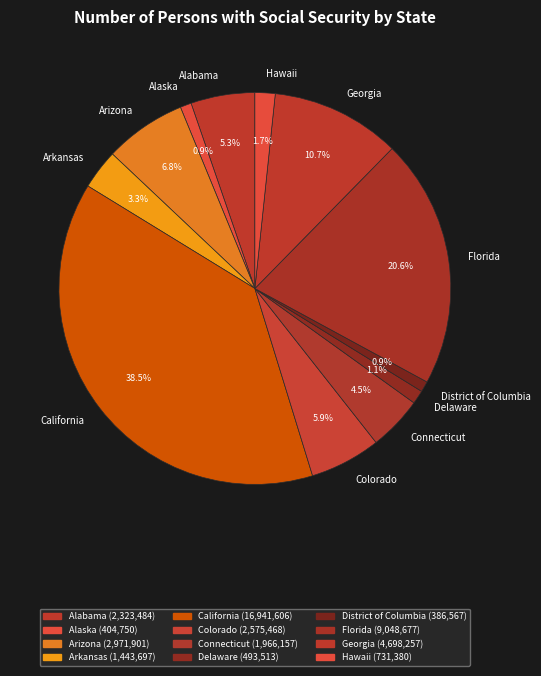

To the nearest percent, what is the average slice percentage?

8%